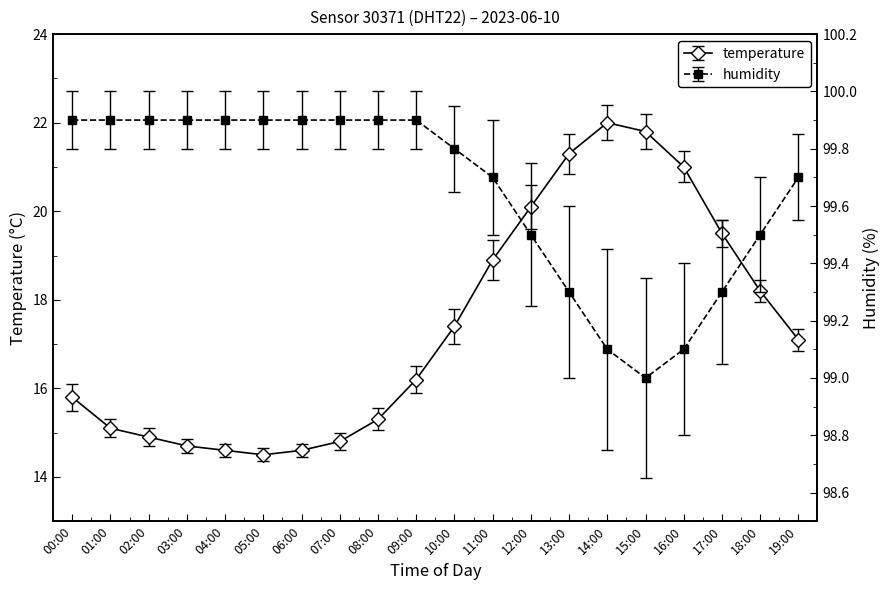

Which has a higher value, 05:00 or 08:00?

08:00